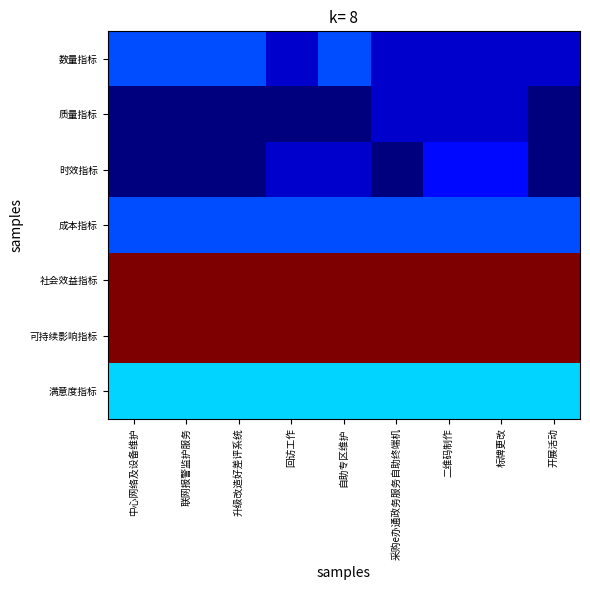

Between 回访工作 and 中心网络及设备维护, which is larger?

中心网络及设备维护